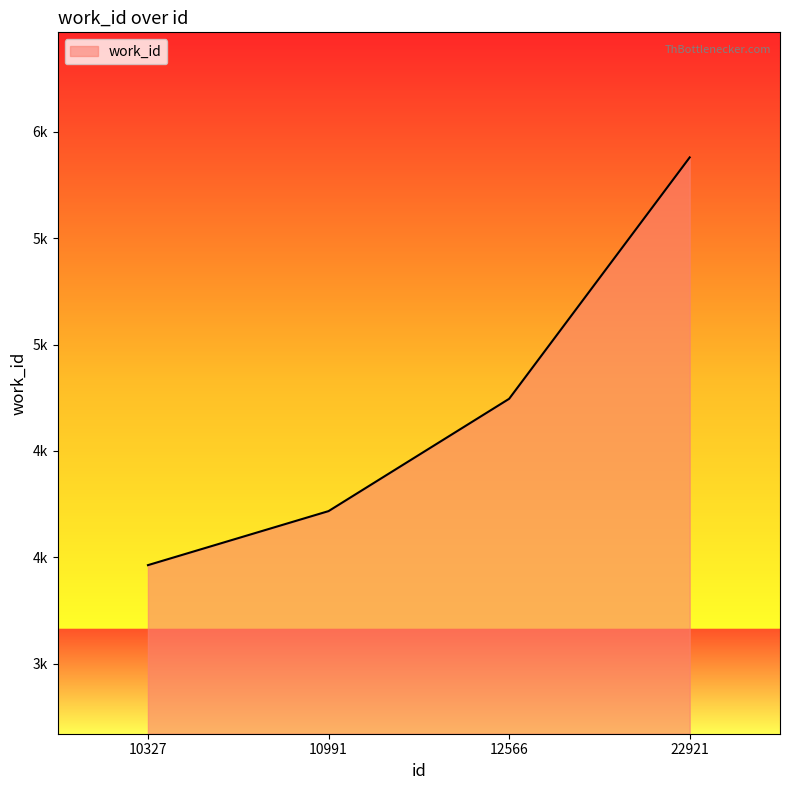

Is this an area chart (filled region under the line)?

Yes